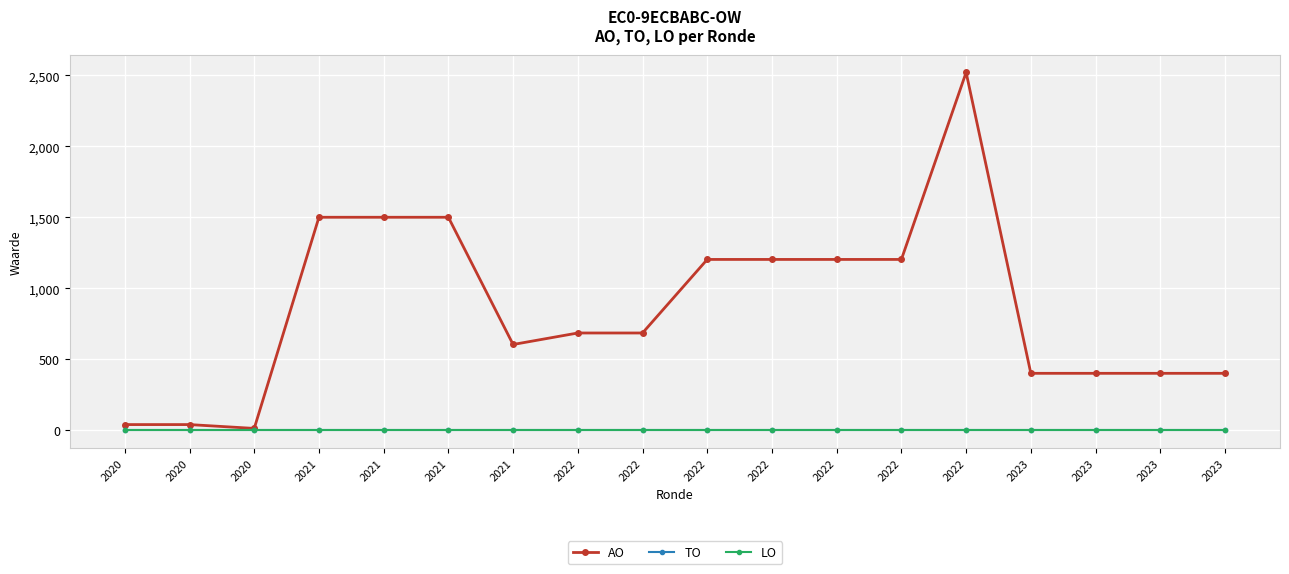

What is the approximate value of AO at 2023?

401